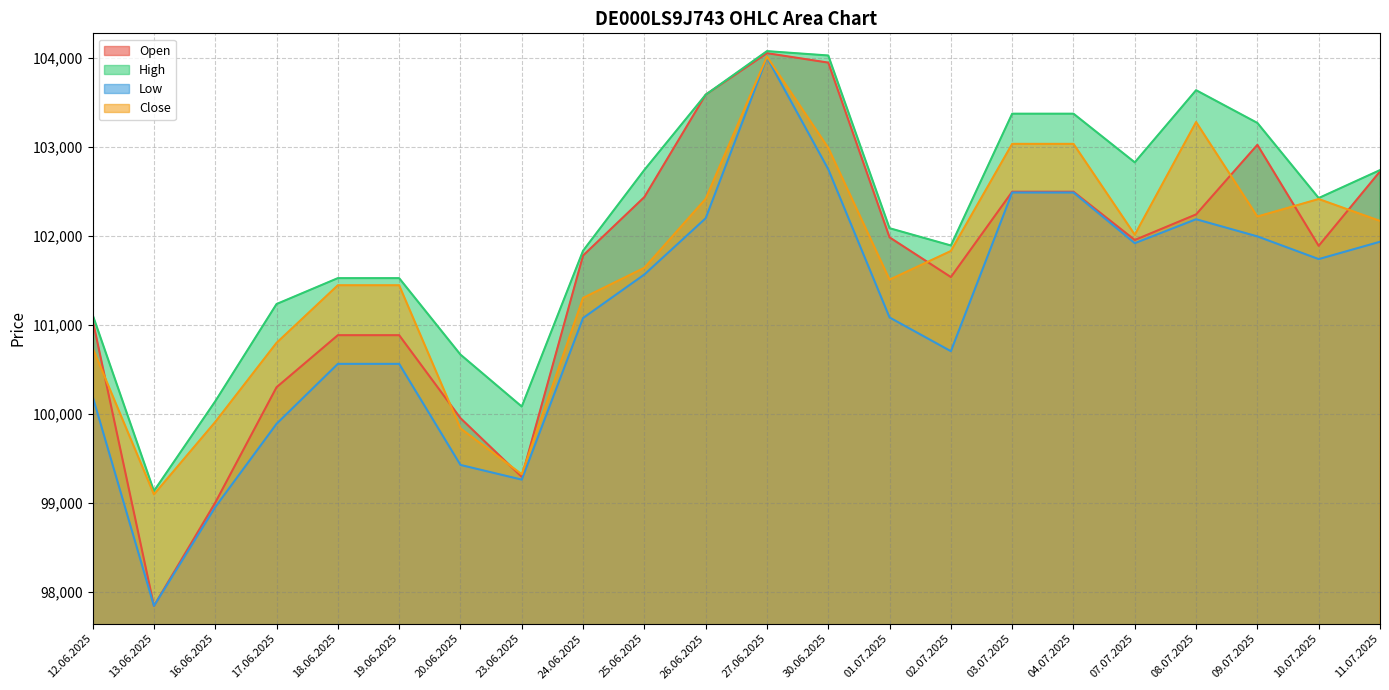

At which category does Low reach its first local valley?

13.06.2025